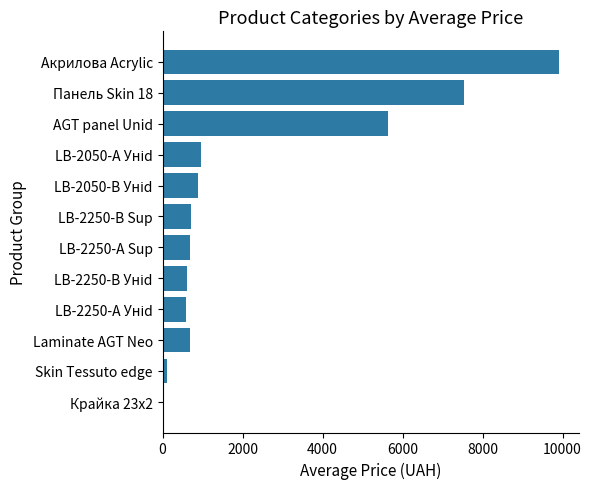

True or false: the data shows 700.4 at LB-2250-В Sup.

True